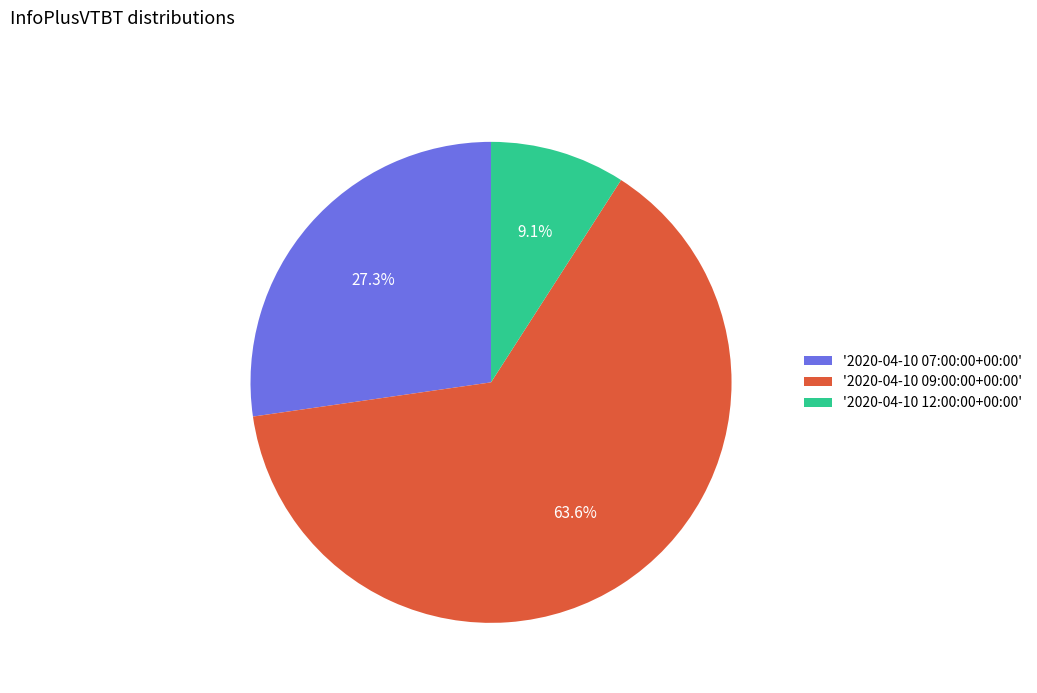

How much of the chart is everything except '2020-04-10 09:00:00+00:00'?

36.4%